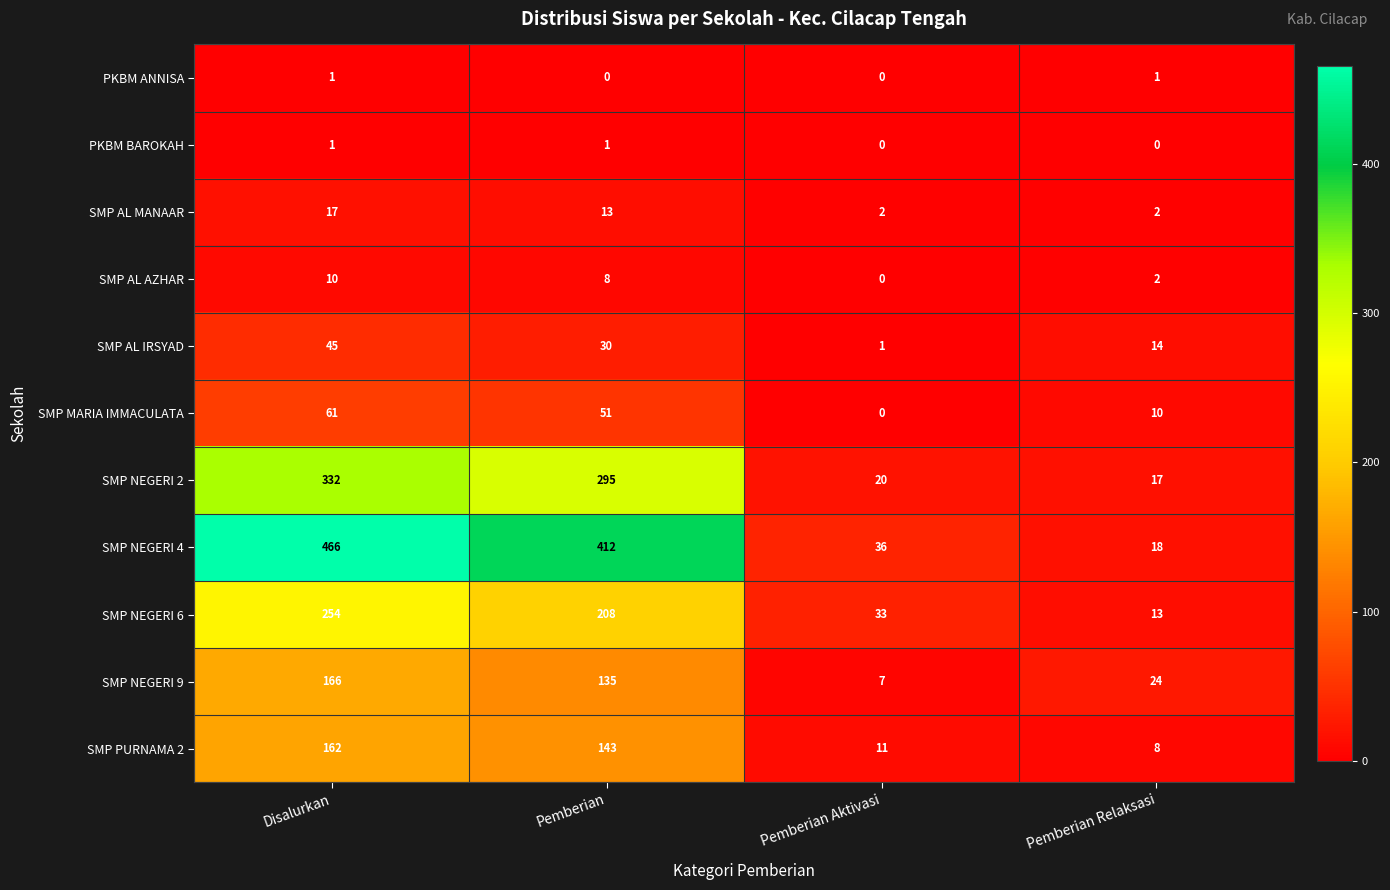

Which series has the largest range (max minus min)?

SMP NEGERI 4